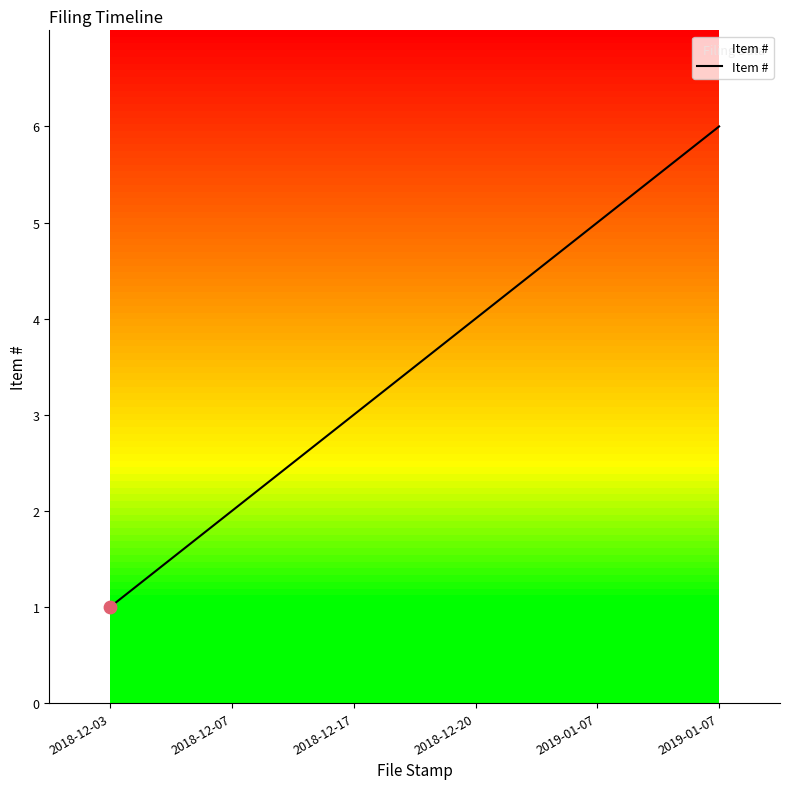

How many values are below 4?

3